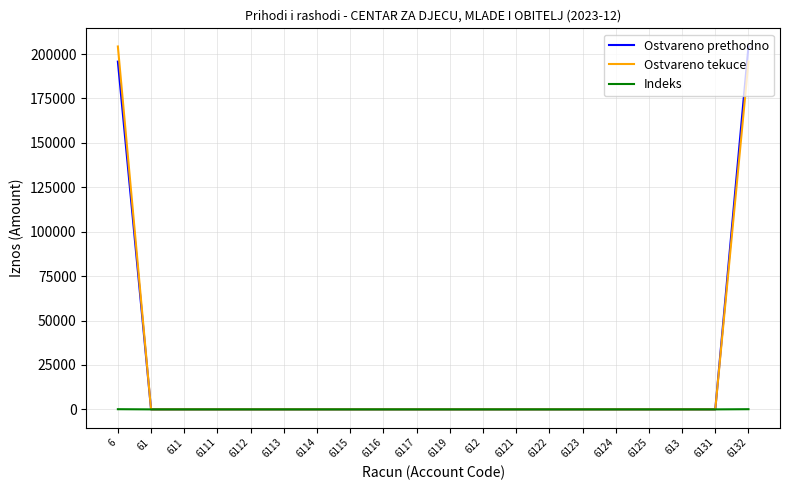

Is it true that Ostvareno prethodno equals 0.0 at 6114?

True